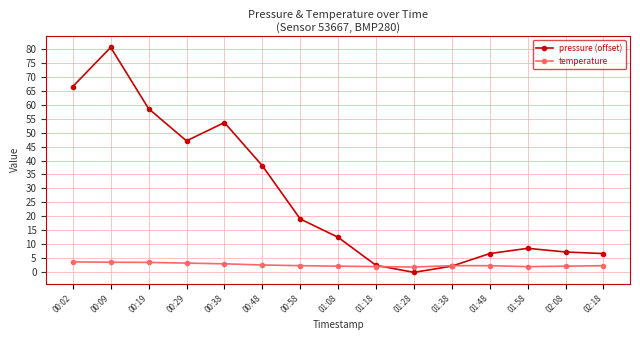

How many lines are shown in the chart?

2